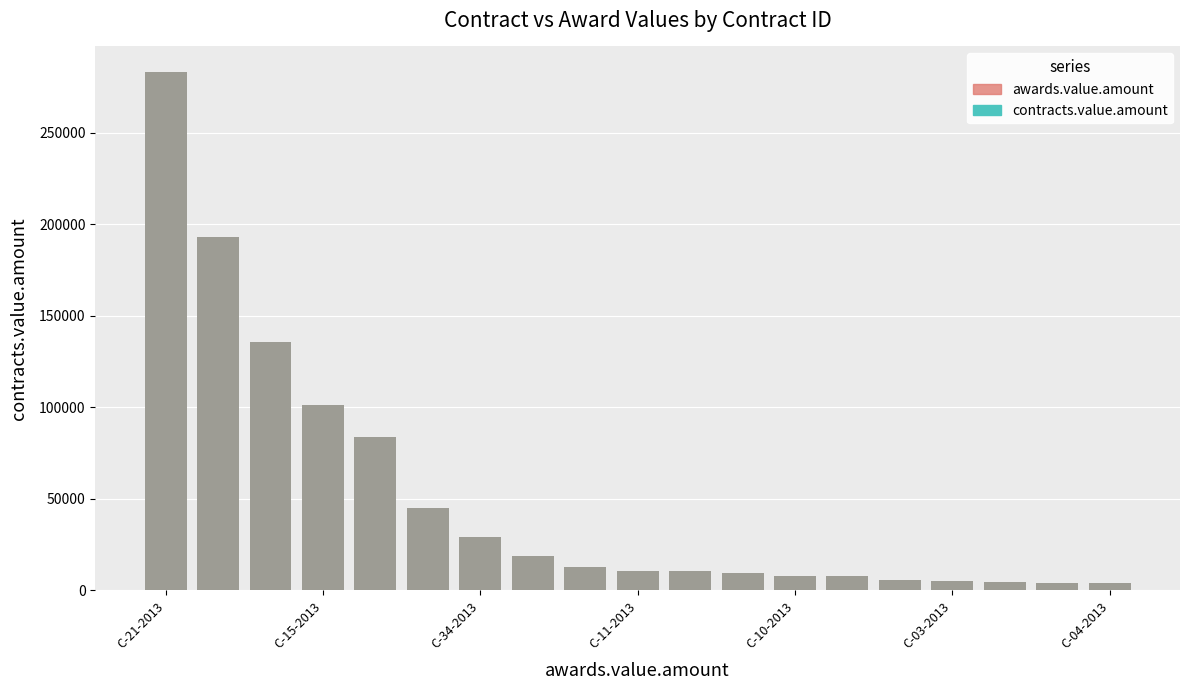

Are the bars grouped side by side (vs. stacked)?

Yes